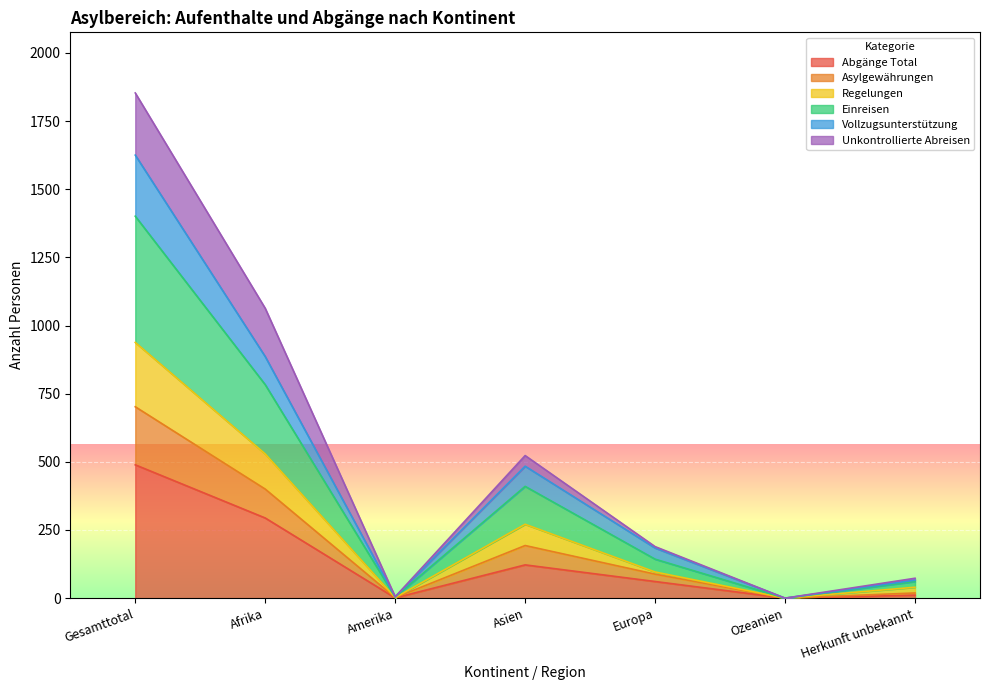

What is the highest value of the Abgänge Total series?

489